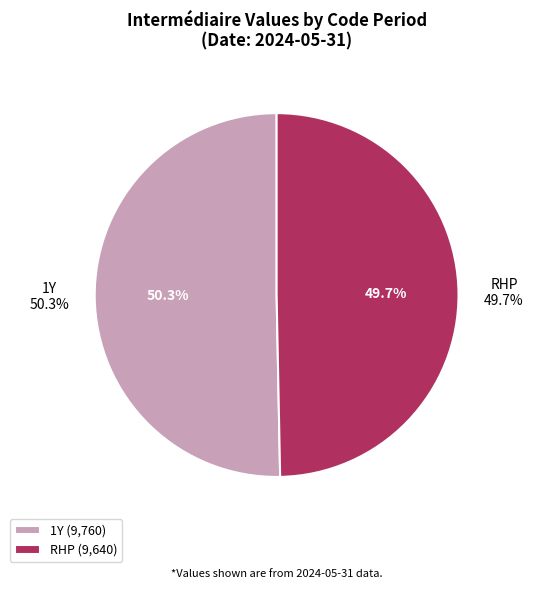

What is the majority slice?

1Y